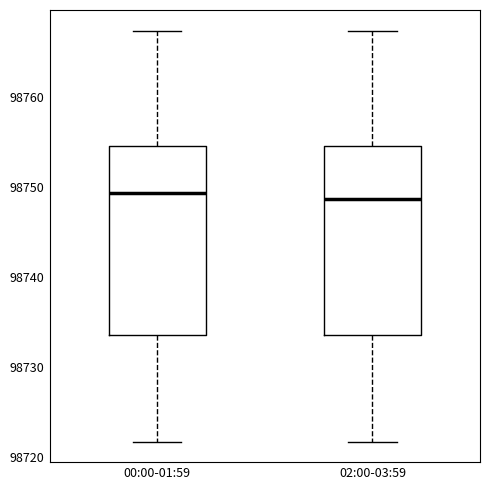

Reading left to right, transcribe this box plot: for each box, give where its median line is, the range the box spans, and where its two whiskers end, as read against the y-axis. The values are not printed on the chart, so give them approximately, as read against the axis.

00:00-01:59: median 98749, box 98734 to 98755, whiskers 98722 to 98767
02:00-03:59: median 98749, box 98734 to 98755, whiskers 98722 to 98767